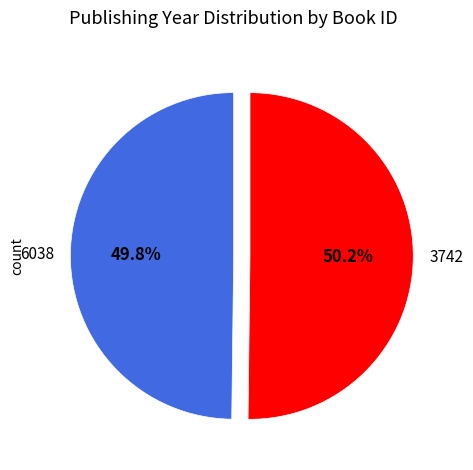

What percentage is the 6038 slice, to the nearest percent?

50%